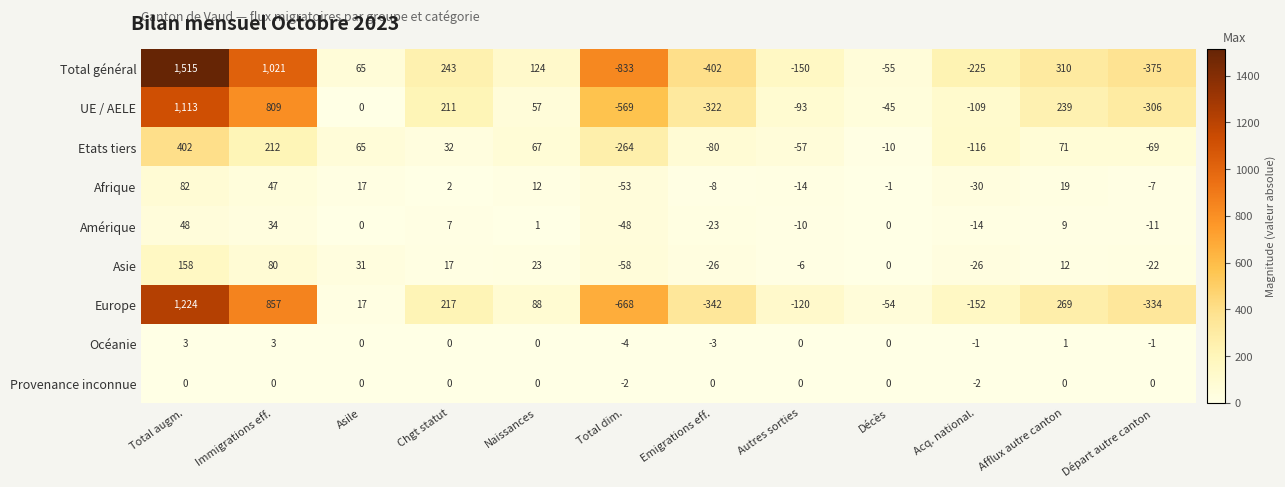

True or false: Afrique has a value of -53 at Acq. national..

False